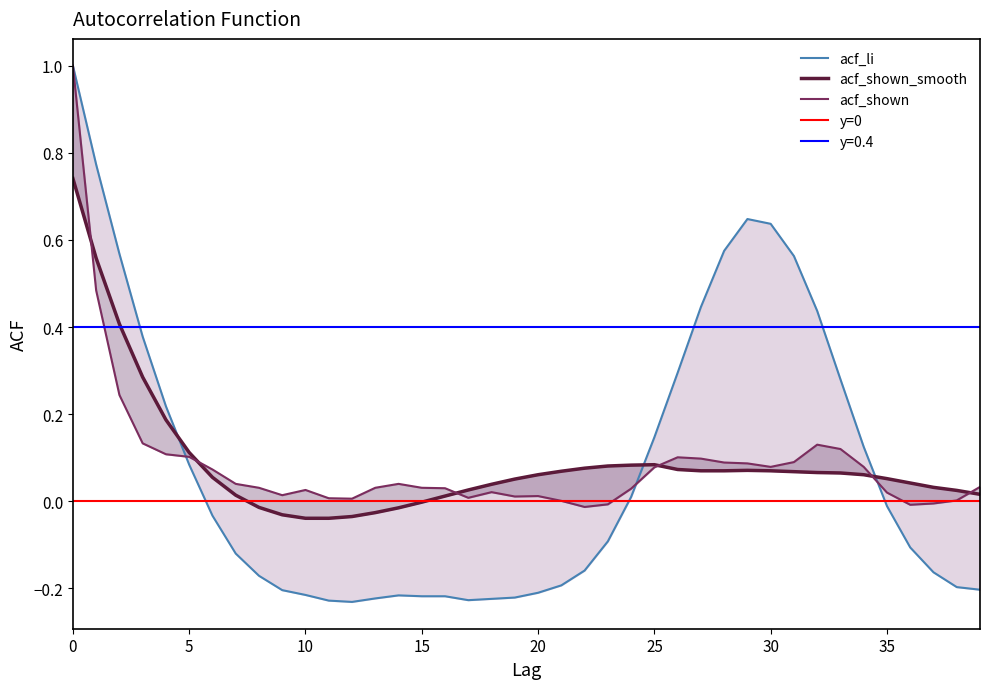

How many times do acf_shown_smooth and acf_shown cross each other?

6